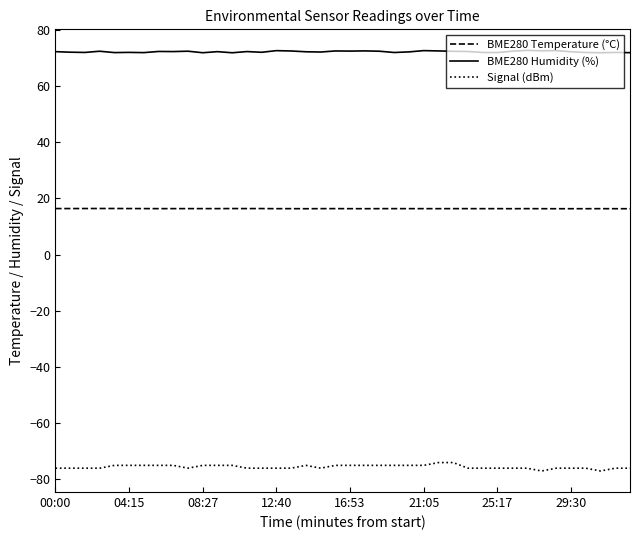

List the series in order of their overall mean, lowest first.

Signal (dBm), BME280 Temperature (°C), BME280 Humidity (%)